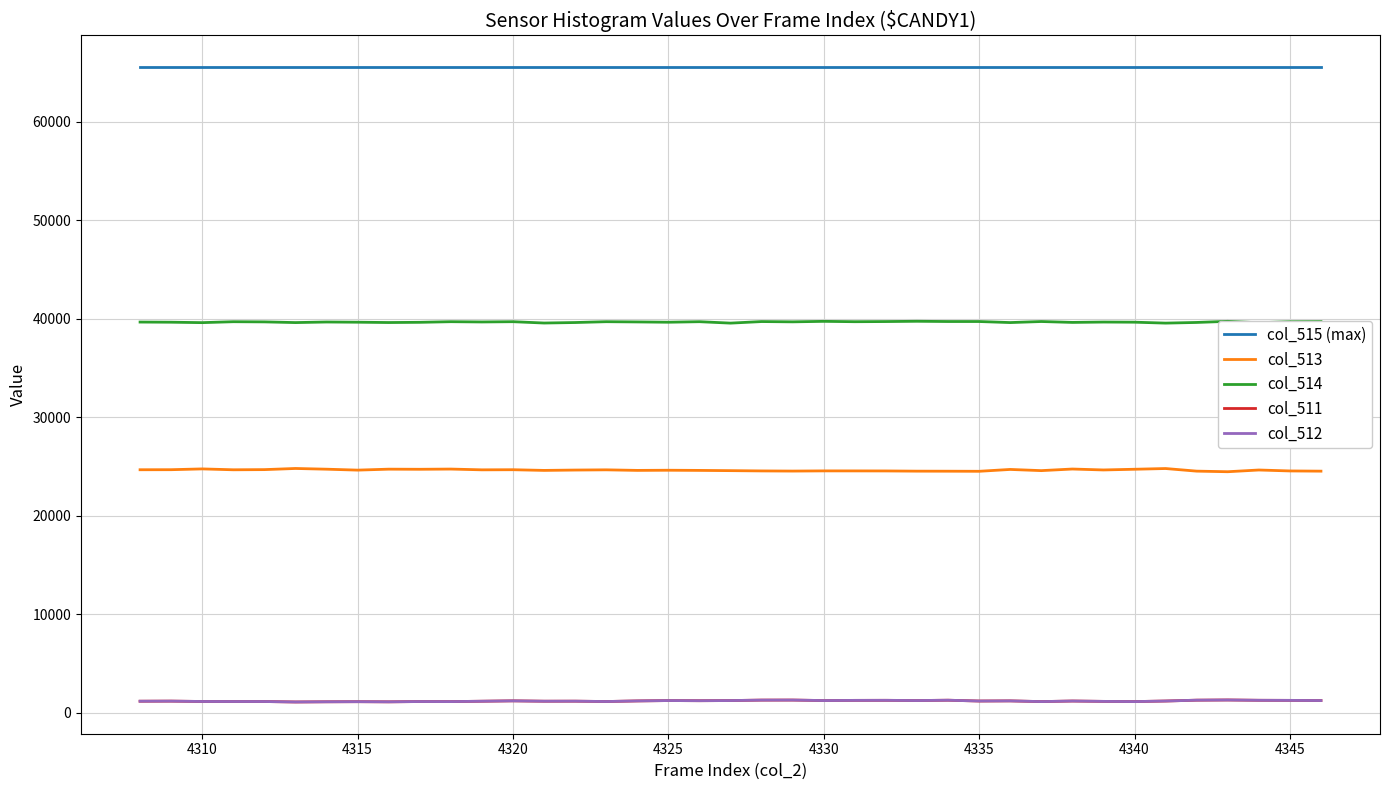

How many distinct data groups are displayed?

5